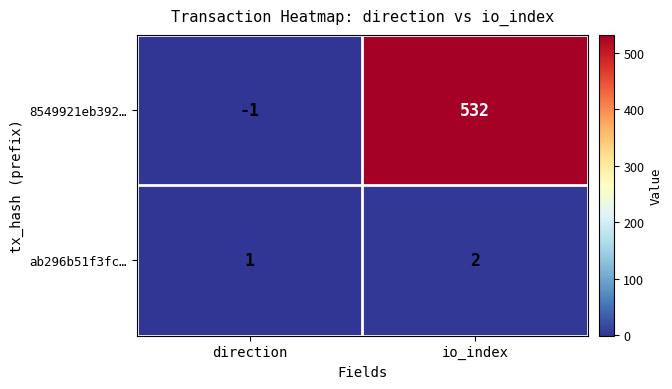

True or false: ab296b51f3fc… has a value of 4 at io_index.

False